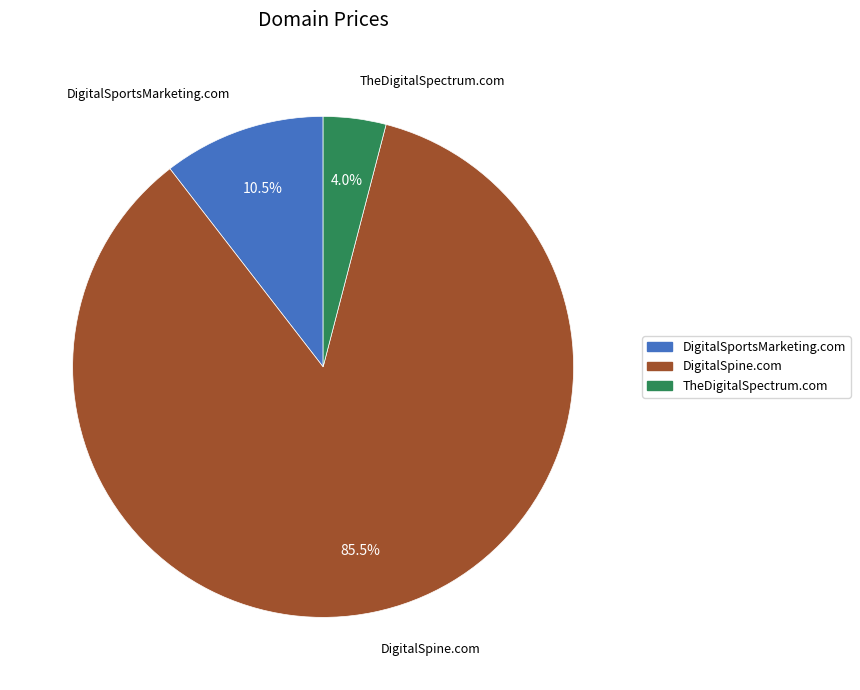

Which slice is the largest?

DigitalSpine.com